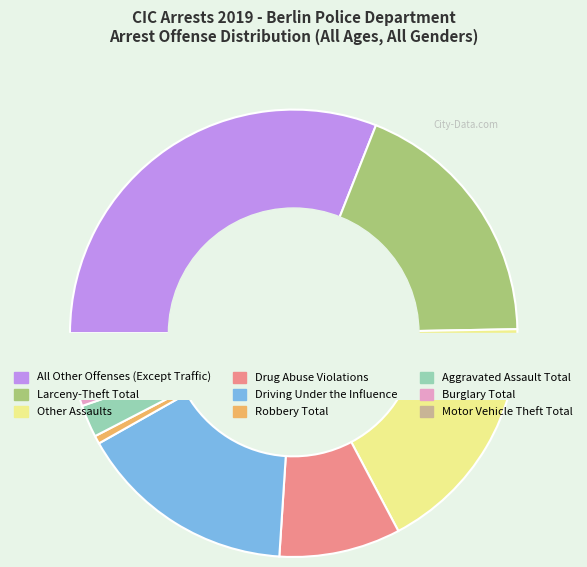

What is the change in value from All Other Offenses (Except Traffic) to Driving Under the Influence?

-26